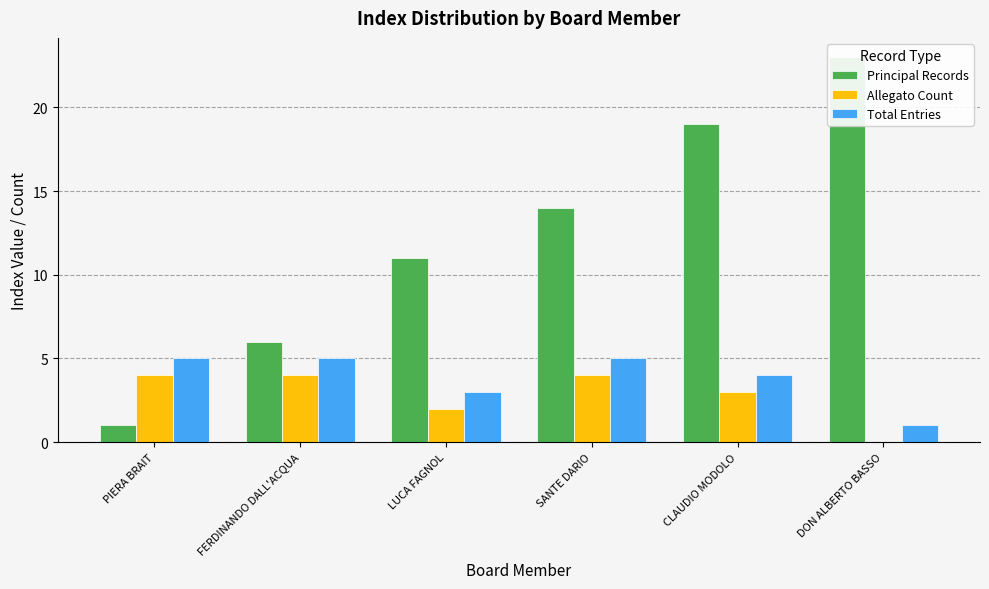

What is the lowest value of the Total Entries series?

1